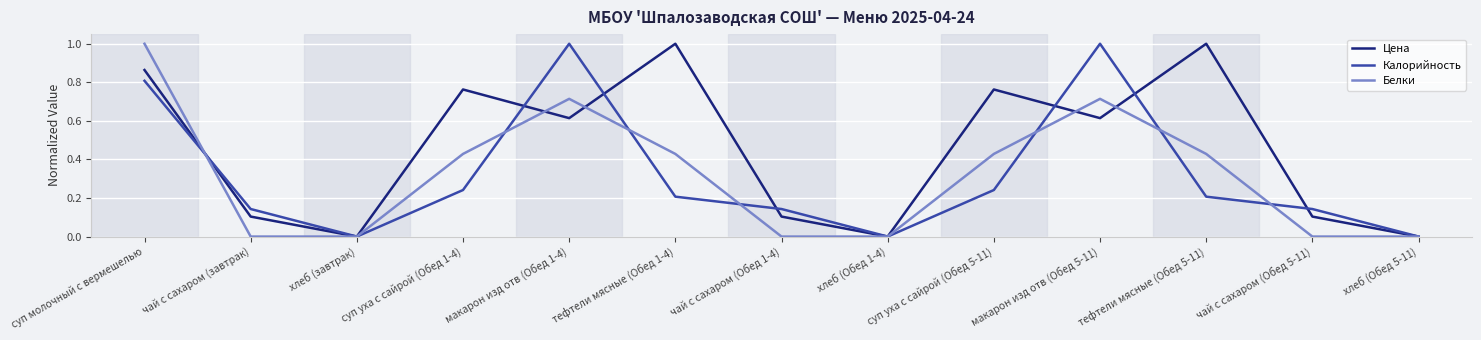

What is the maximum value shown in the chart?

1.0